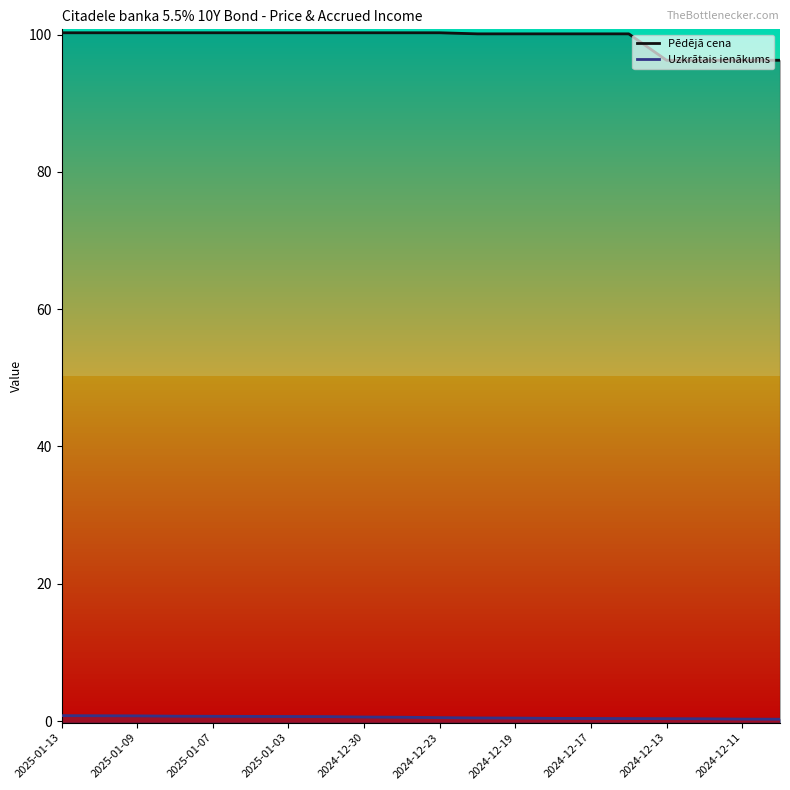

The value of Uzkrātais ienākums at 2024-12-23 is 0.3. True or false?

False